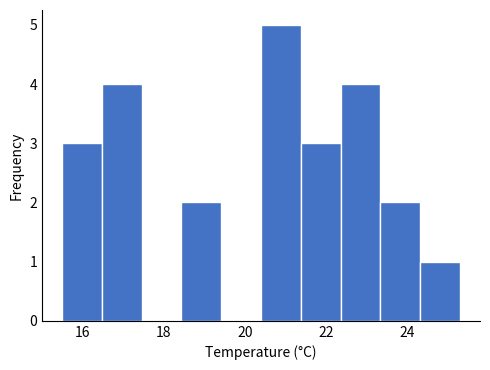

How tall is the bar that spans 20.40 to 21.38 on the x-axis? Neither the bar edges nor the heights are printed on the chart, so give them approximately, as read against the axes.

5